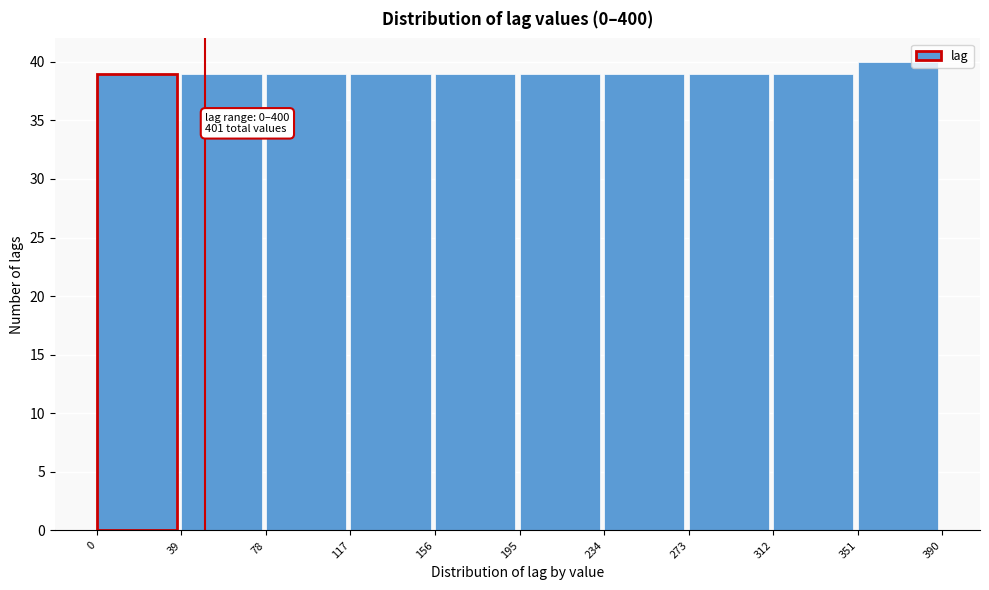

Which range on the x-axis has the tallest bar?

351 to 390